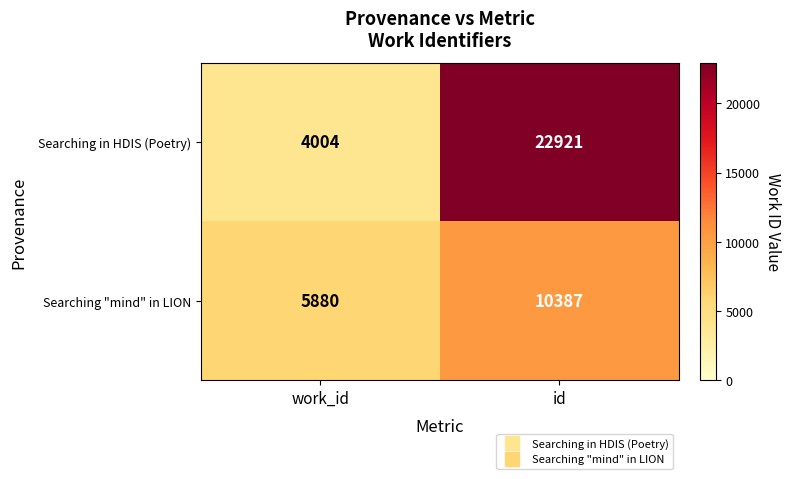

Reading right to left, extract all data points from this chart.

Searching in HDIS (Poetry): 22921	4004
Searching "mind" in LION: 10387	5880